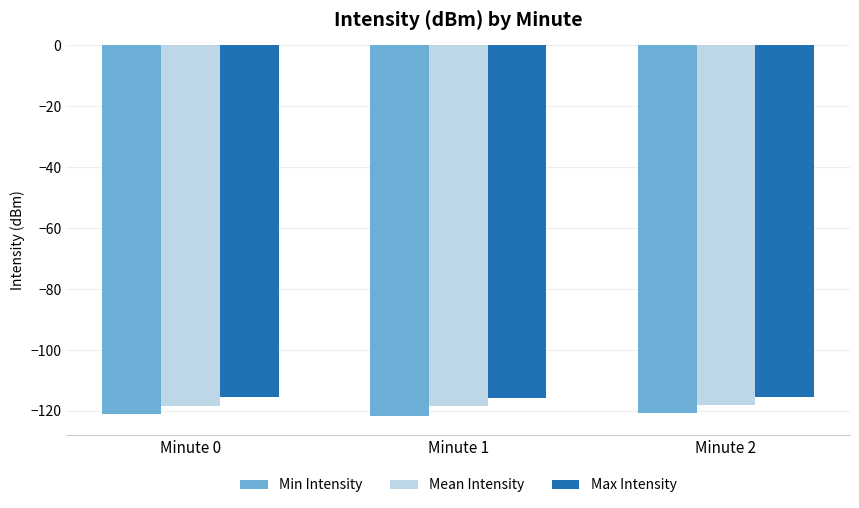

Rank the series at Minute 2 from highest to lowest value.

Max Intensity, Mean Intensity, Min Intensity